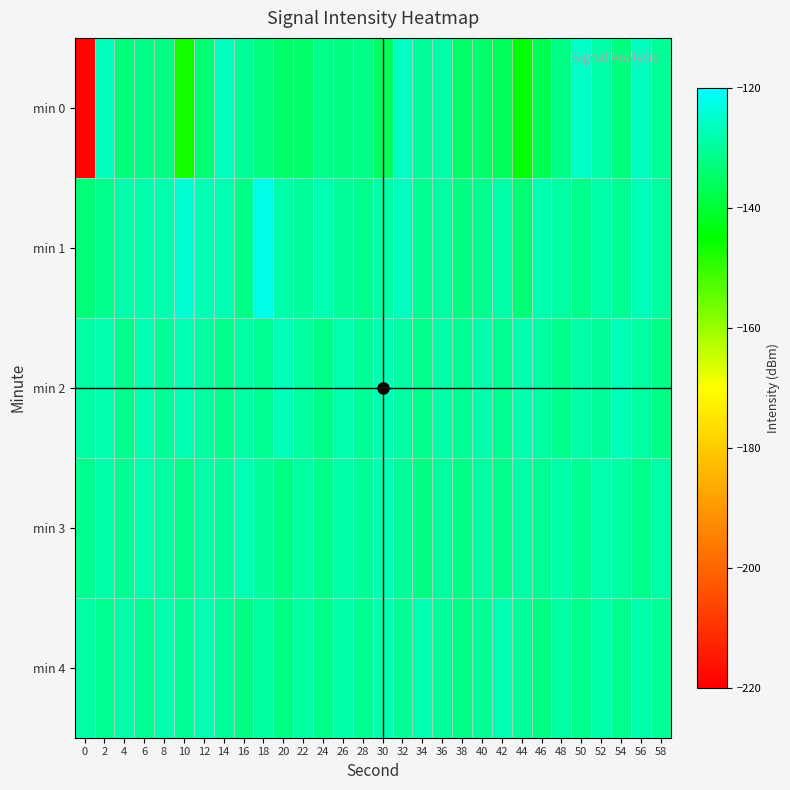

Count the number of data series in this chart.

5